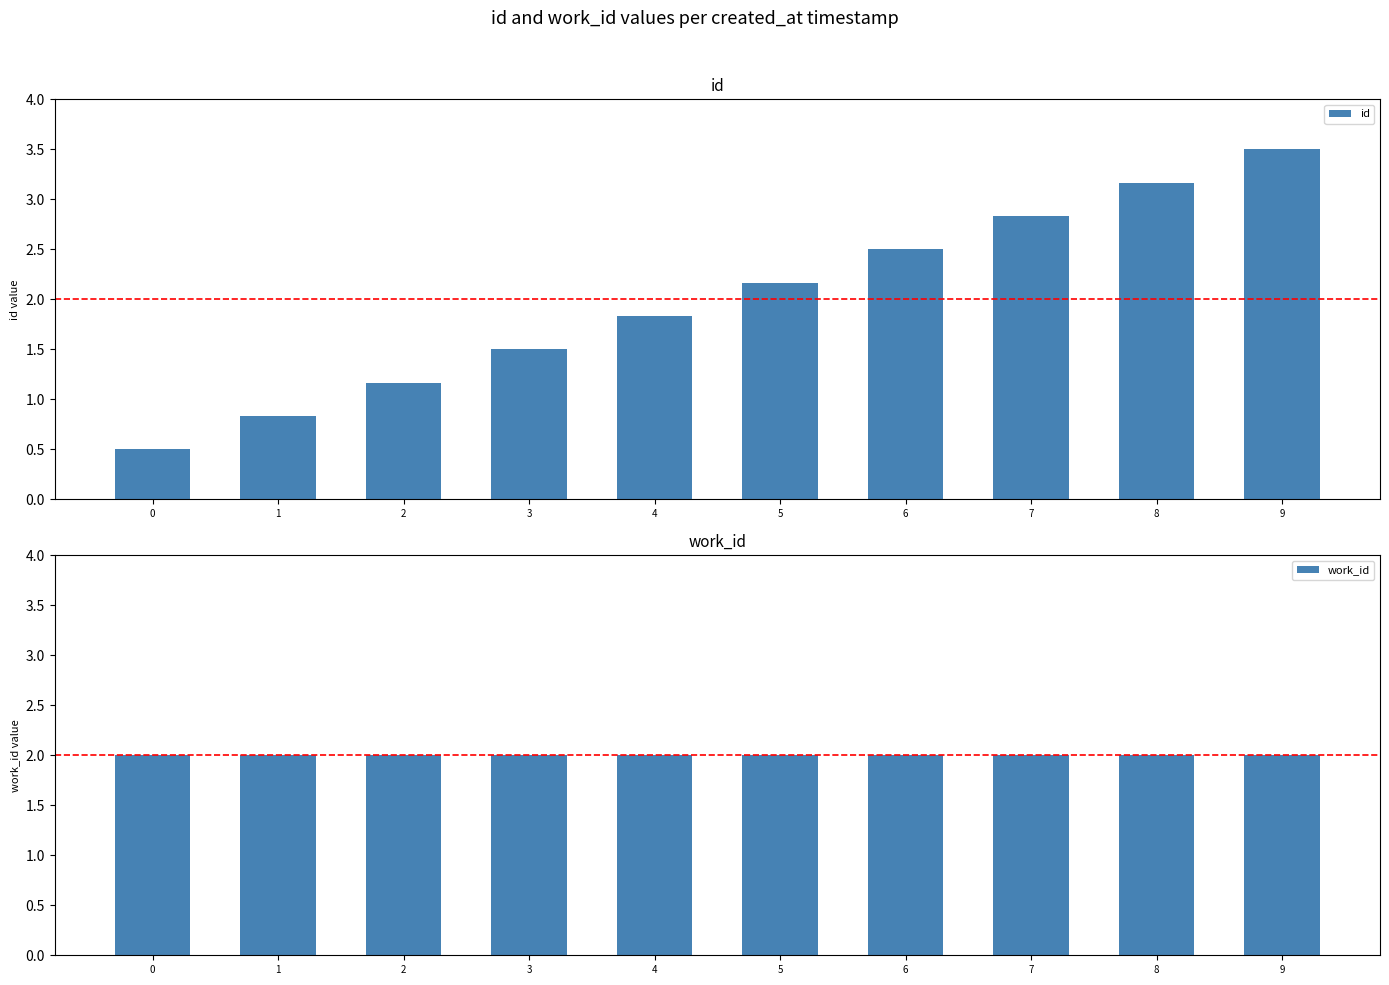

Reading right to left, list all the values displayed in this chart.

id: 3.5	3.2	2.8	2.5	2.2	1.8	1.5	1.2	0.8	0.5
work_id: 2.0	2.0	2.0	2.0	2.0	2.0	2.0	2.0	2.0	2.0